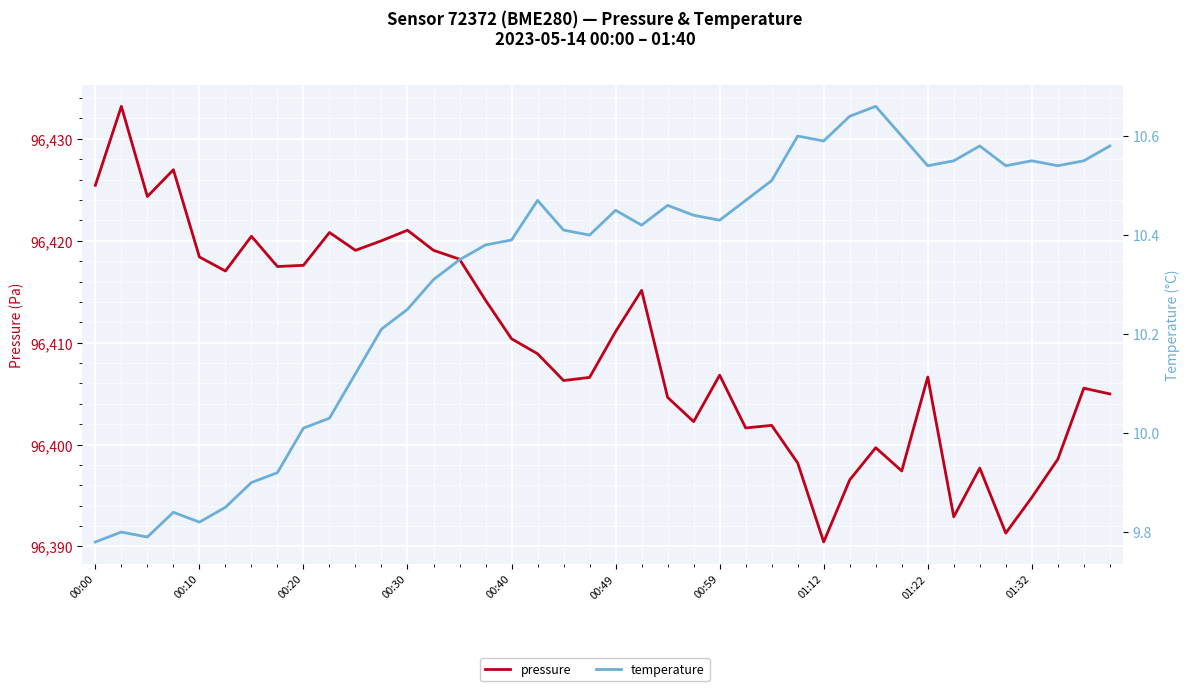

What is the approximate value of temperature at 00:00?

9.8